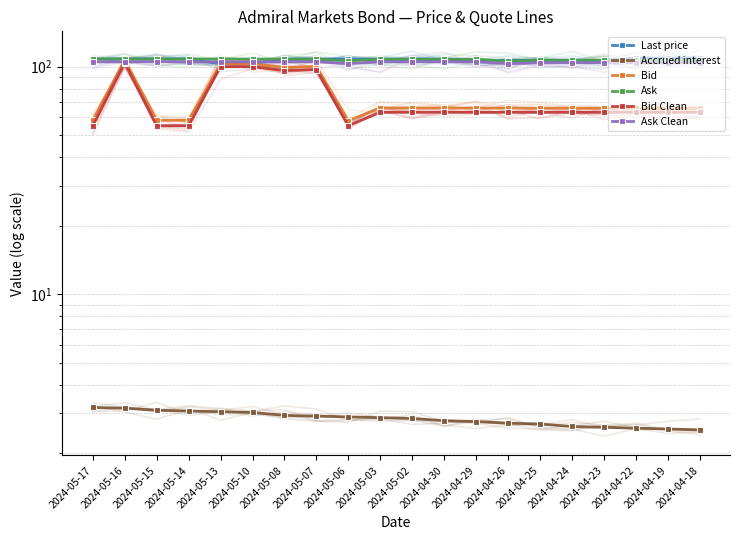

What is the average value of the Ask series?

107.3